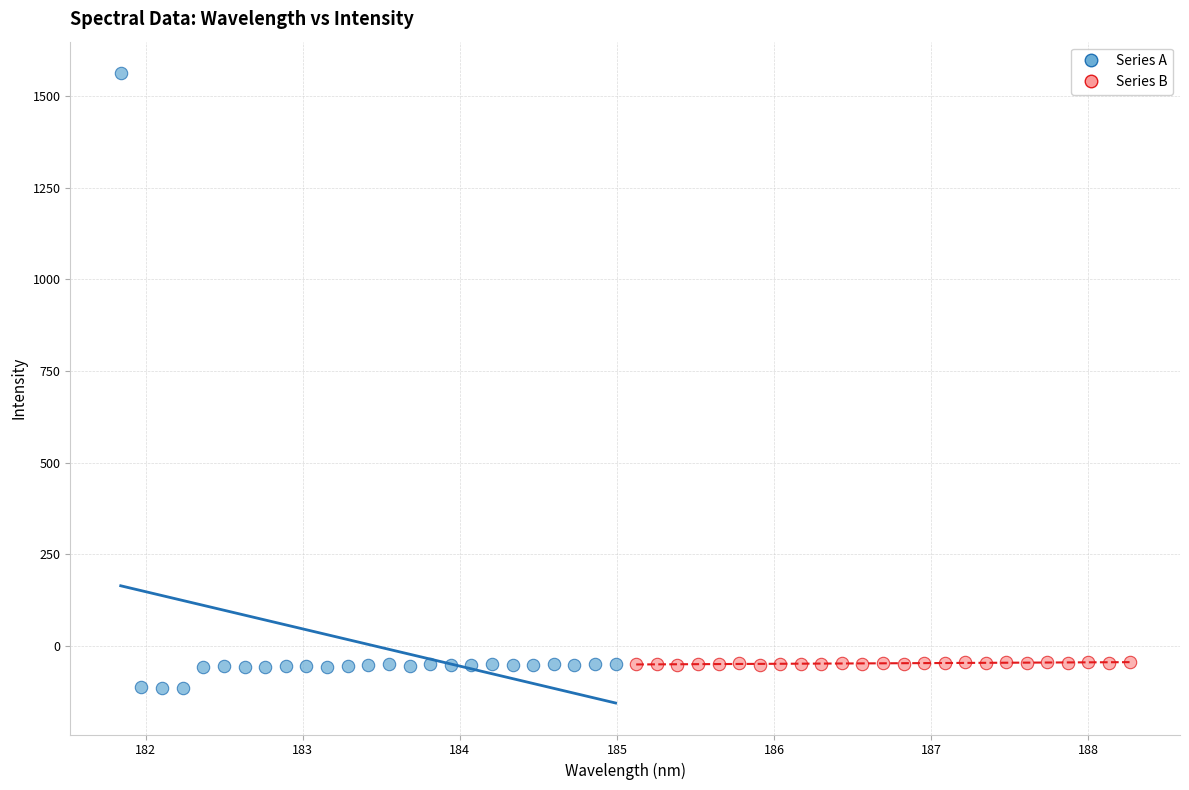

What are all the series names shown in the legend?

Series A, Series B